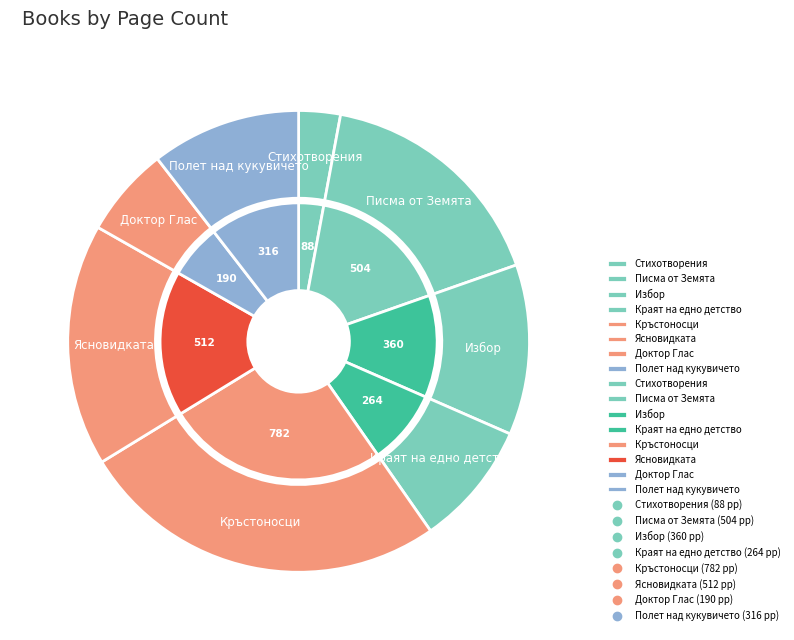

To the nearest percent, what is the average slice percentage?

12%